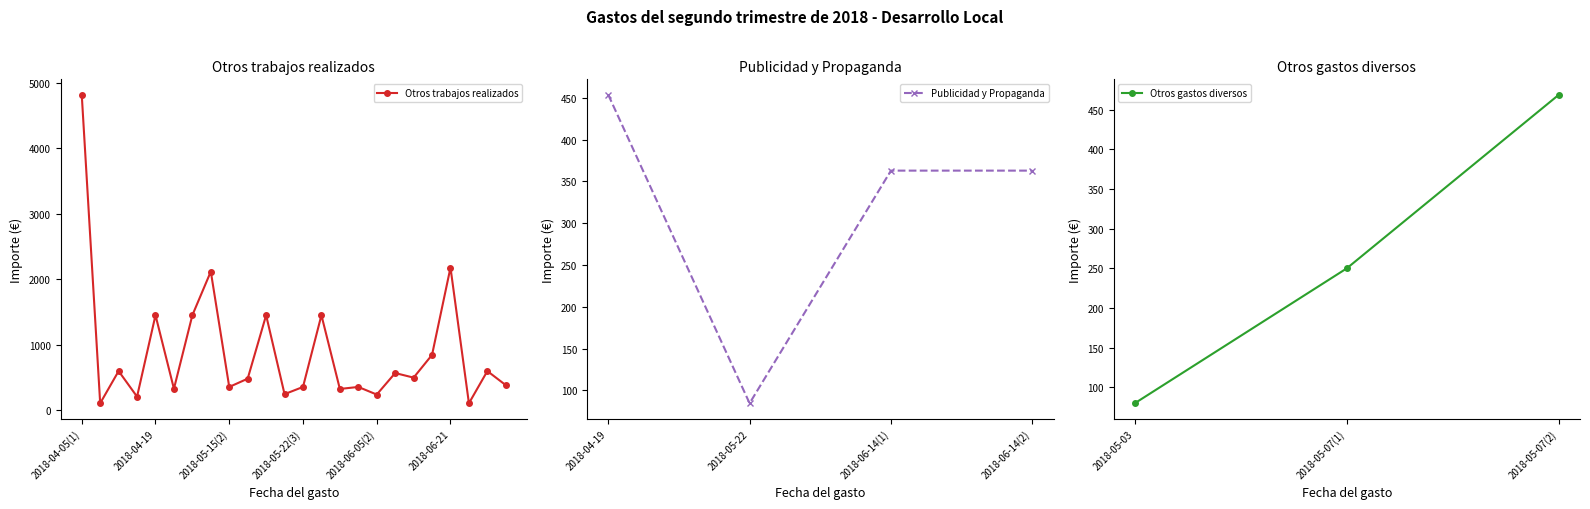

List the labels in order of Otros gastos diversos value, largest first.

2018-05-07(2), 2018-05-07(1), 2018-05-03